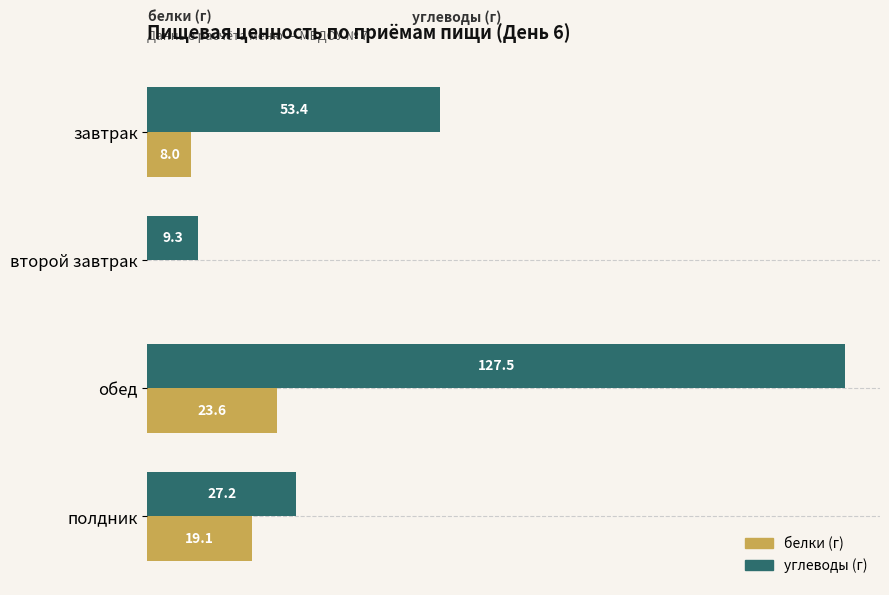

At which category is the sum across all series the highest?

обед